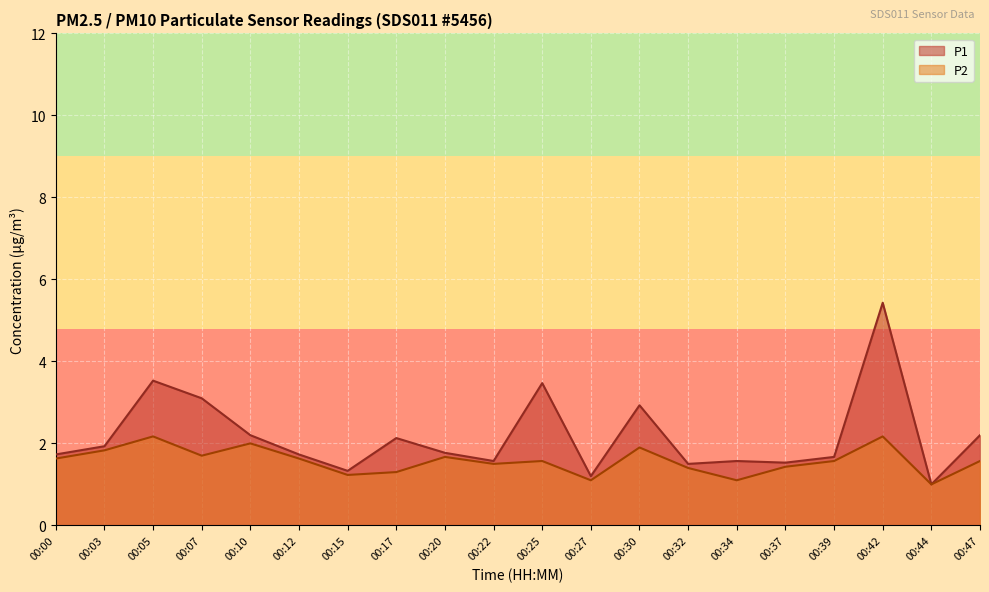

Read the P1 value at 00:07.

3.1